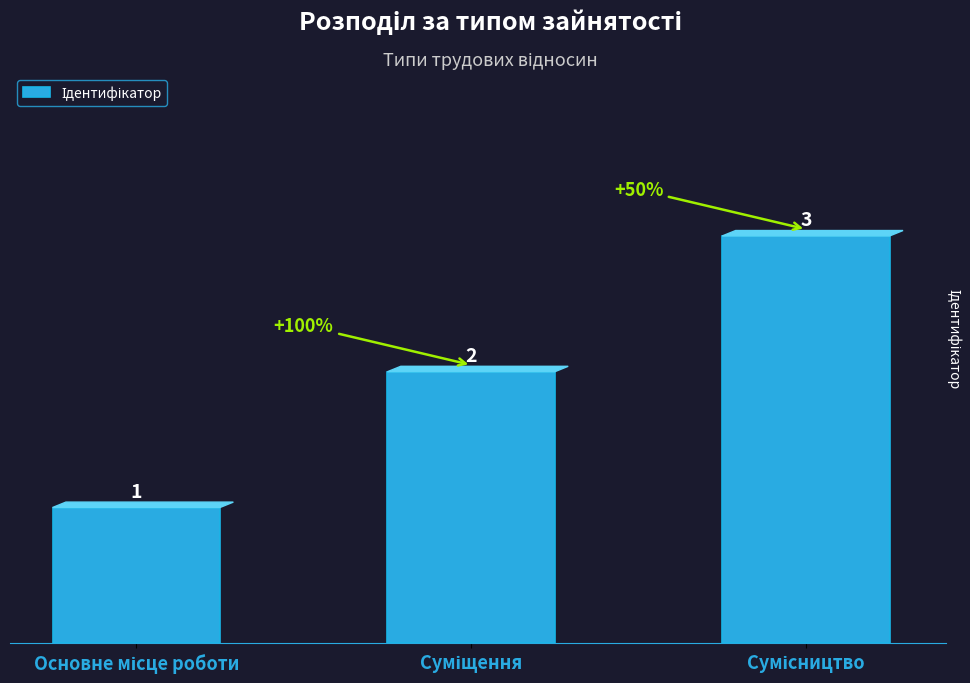

How many values are between 1 and 3?

3